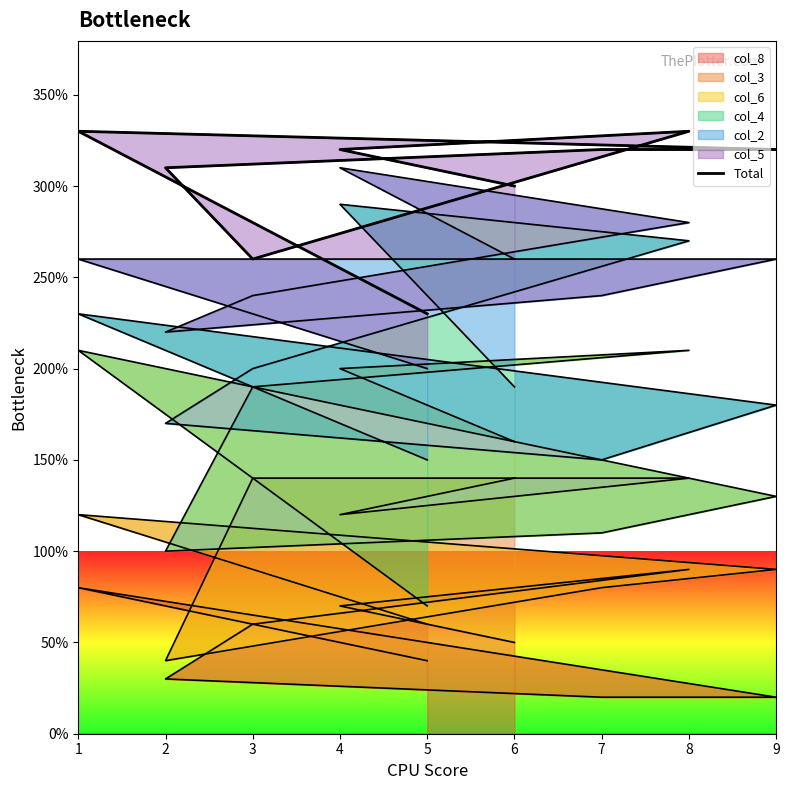

At which category does the data reach its first local peak?

1